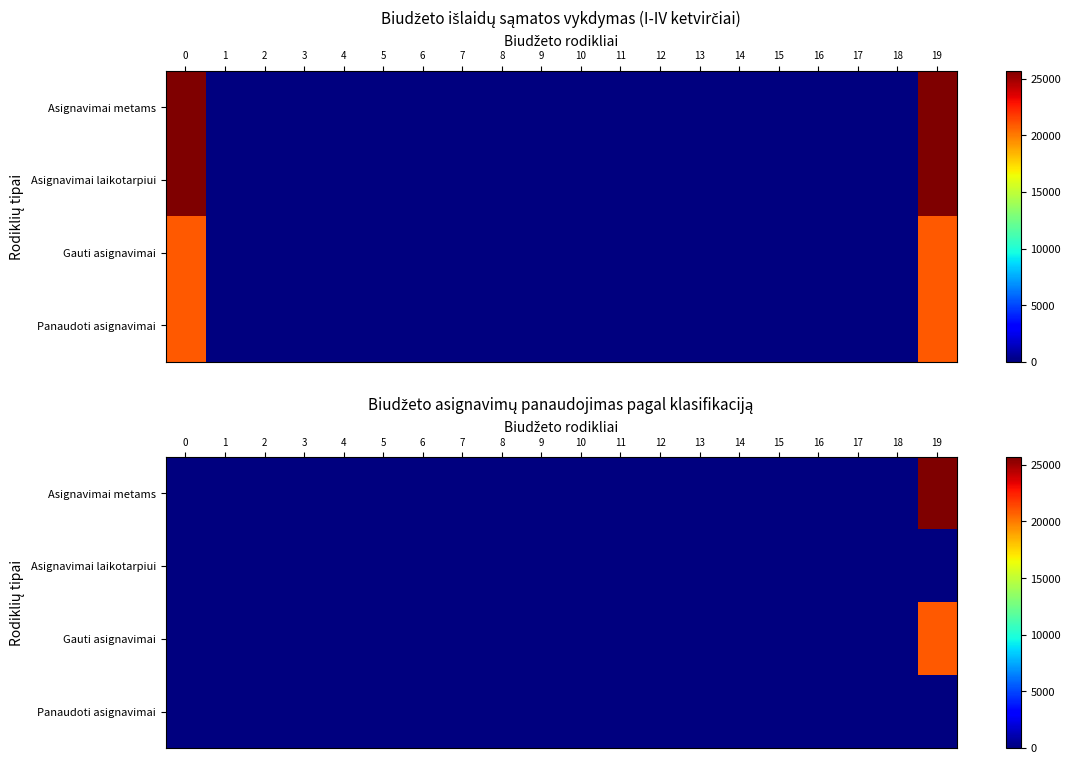

List the series in order of their peak value, highest first.

Asignavimai metams, Gauti asignavimai, Asignavimai laikotarpiui, Panaudoti asignavimai